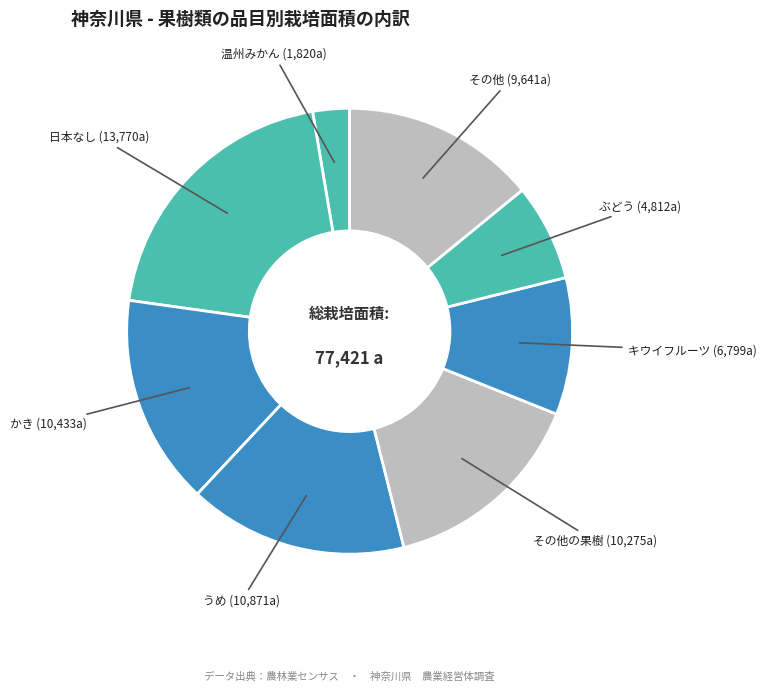

Count the number of slices in the pie.

8